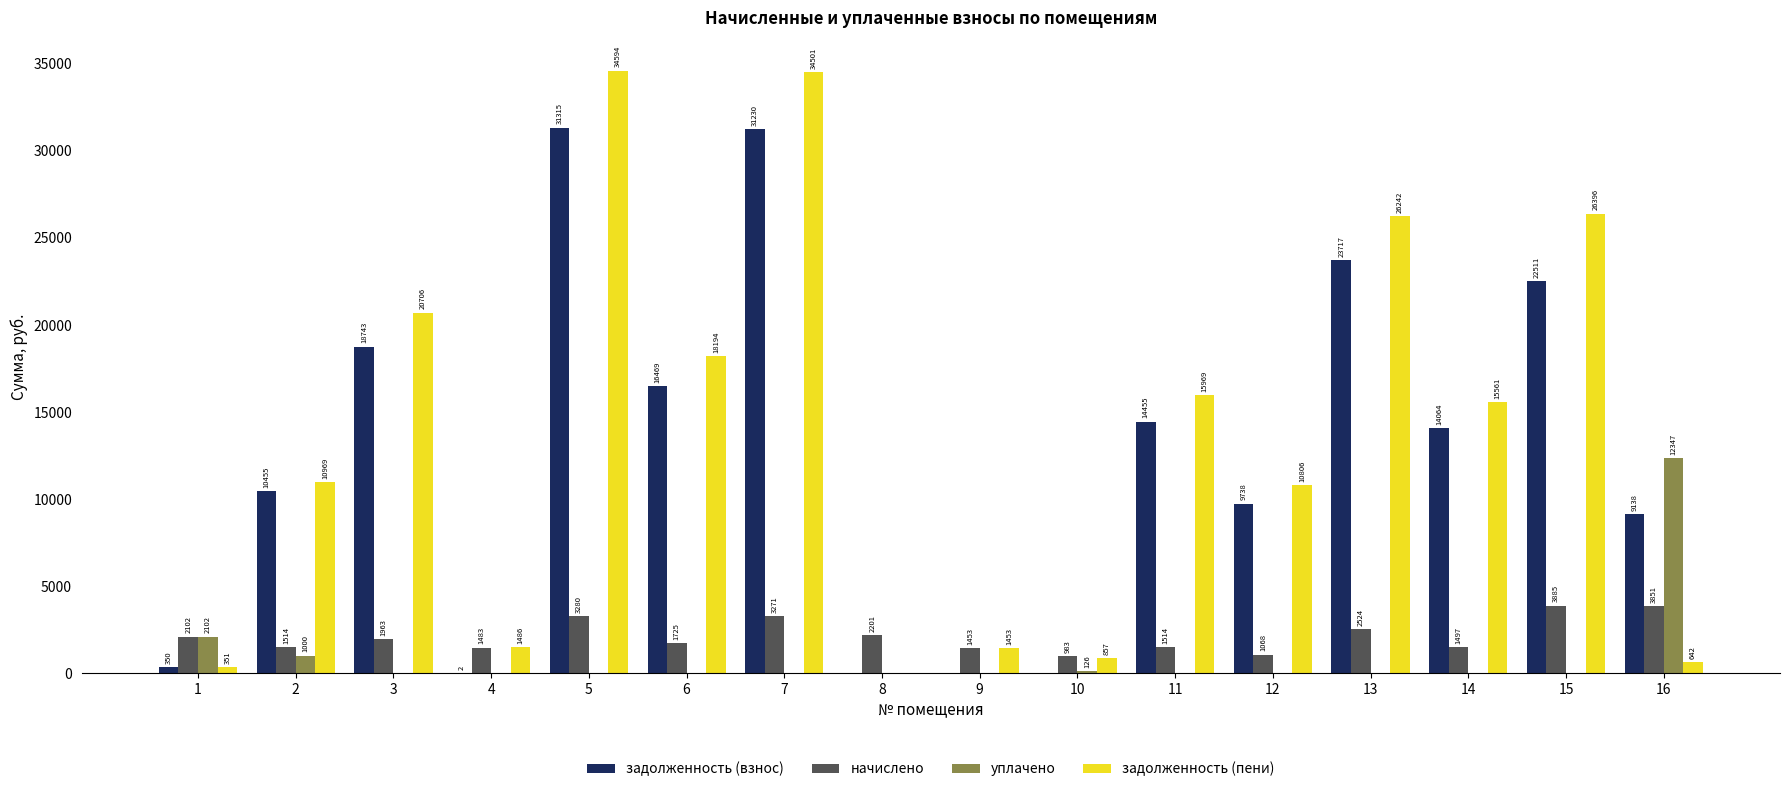

What value does the задолженность (взнос) series have at 11?

14455.4